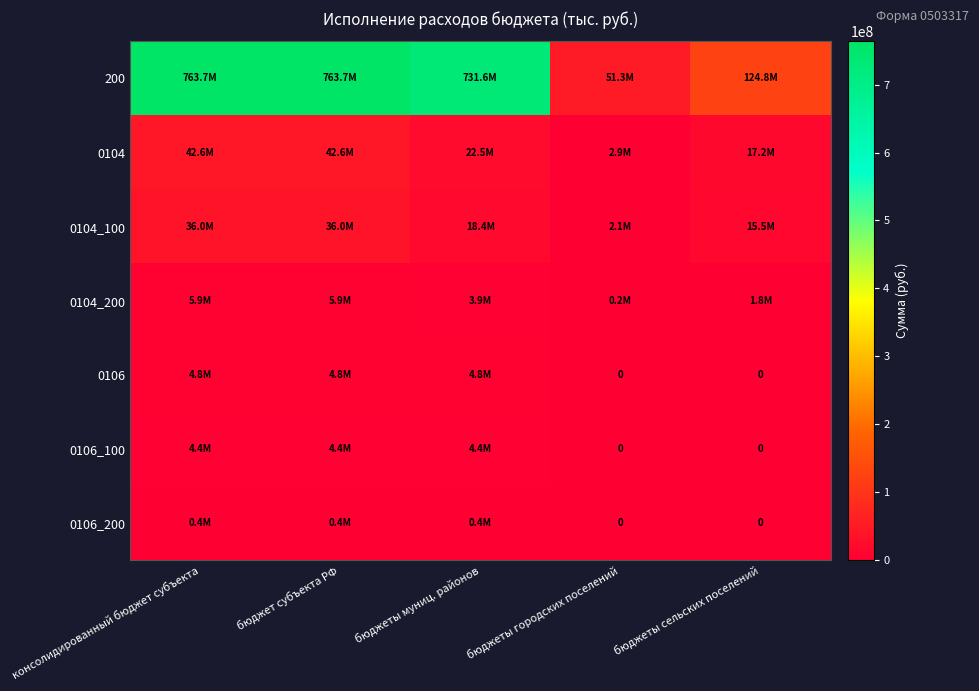

Rank the series at бюджеты городских поселений from highest to lowest value.

200, 0104, 0104_100, 0104_200, 0106, 0106_100, 0106_200